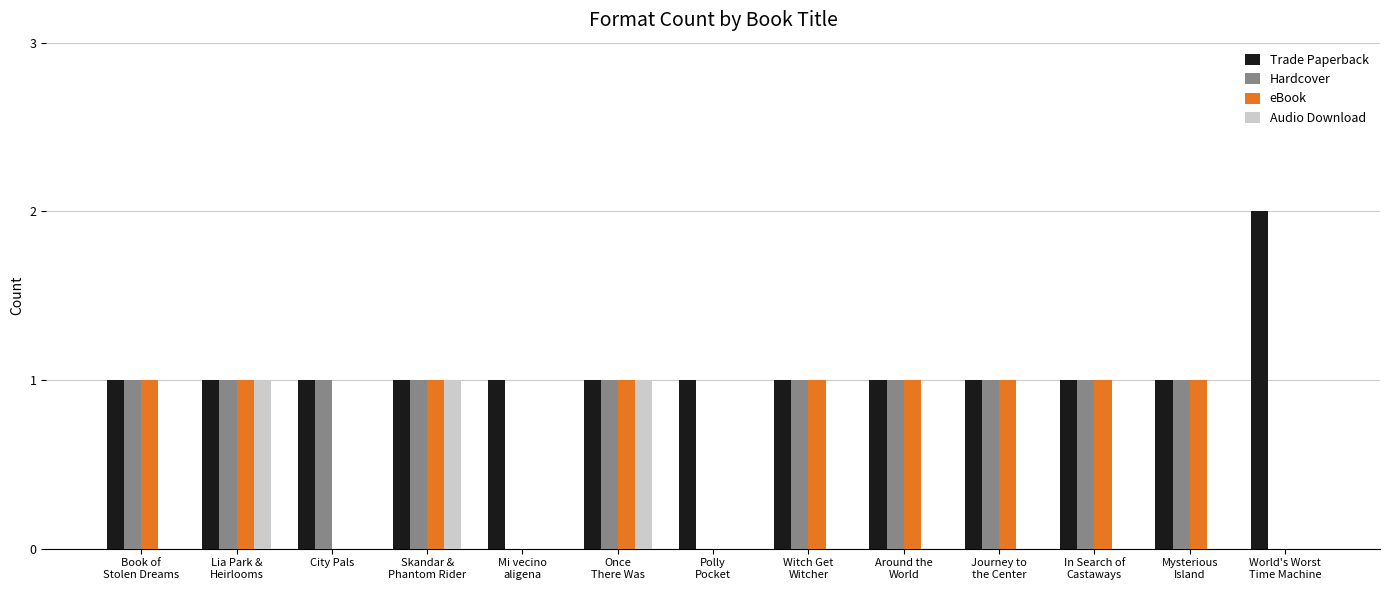

Which series has the largest total across all categories?

Trade Paperback